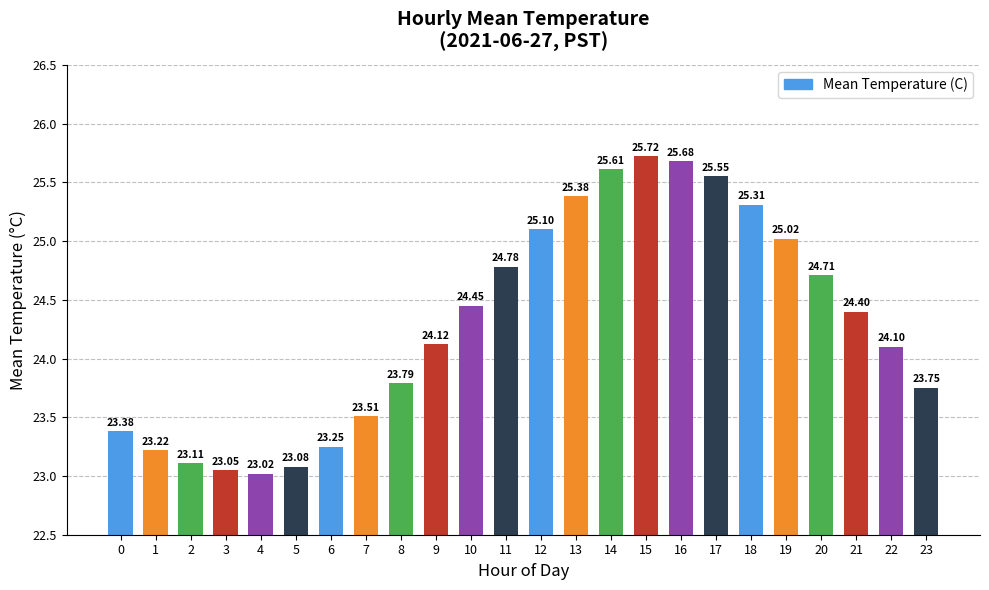

List the labels in order of value, largest first.

15, 16, 14, 17, 13, 18, 12, 19, 11, 20, 10, 21, 9, 22, 8, 23, 7, 0, 6, 1, 2, 5, 3, 4